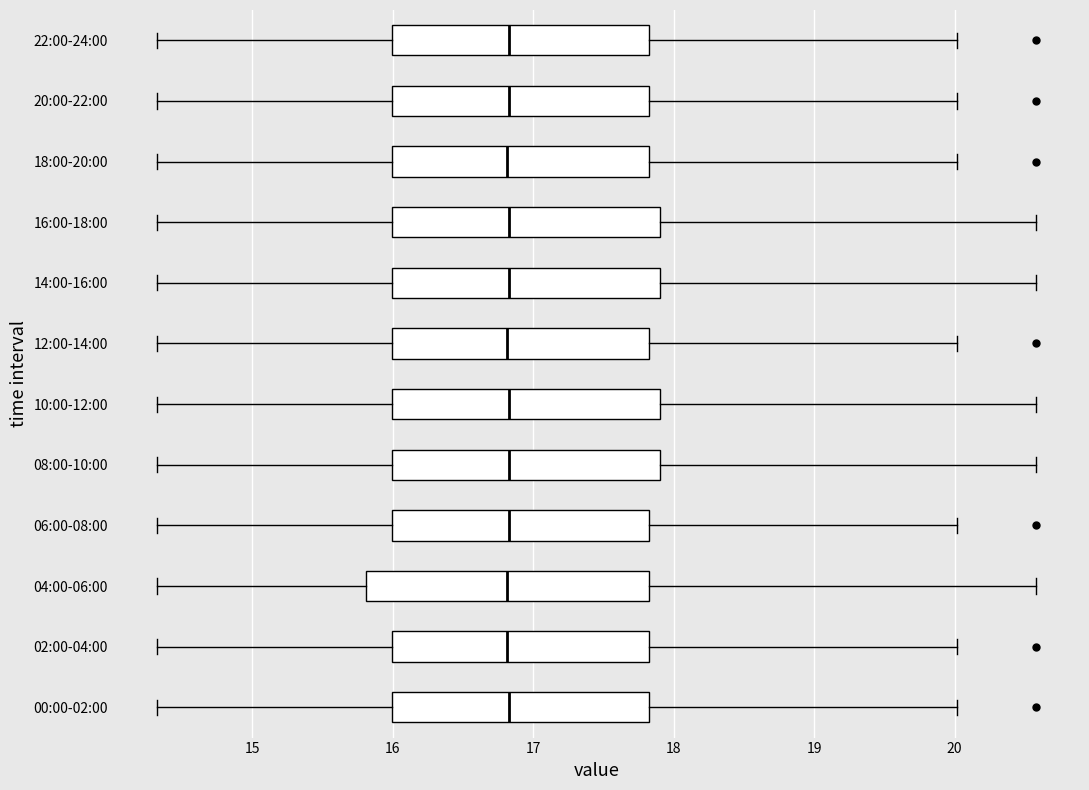

Where does the median line of the box for 08:00-10:00 sit on the x-axis? The values are not printed on the chart, so give them approximately, as read against the axis.

16.8